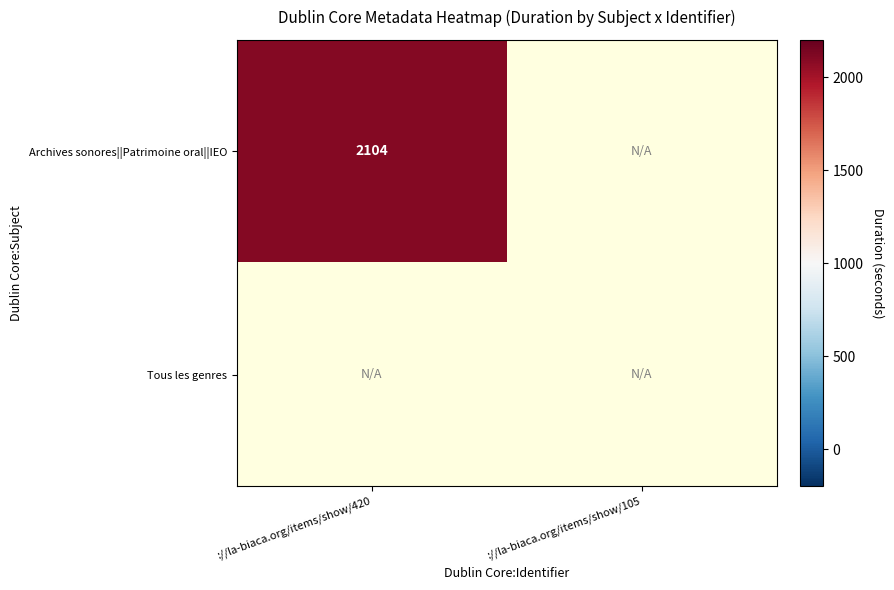

The Archives sonores||Patrimoine oral||IEO series shows 2104 at https://la-biaca.org/items/show/420. True or false?

True